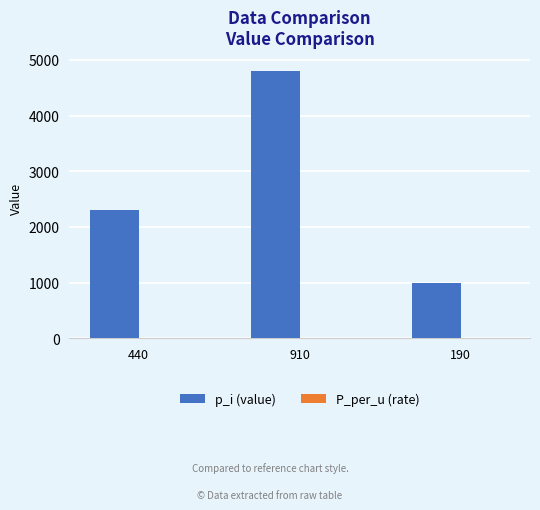

Which category has the highest value across all series?

910